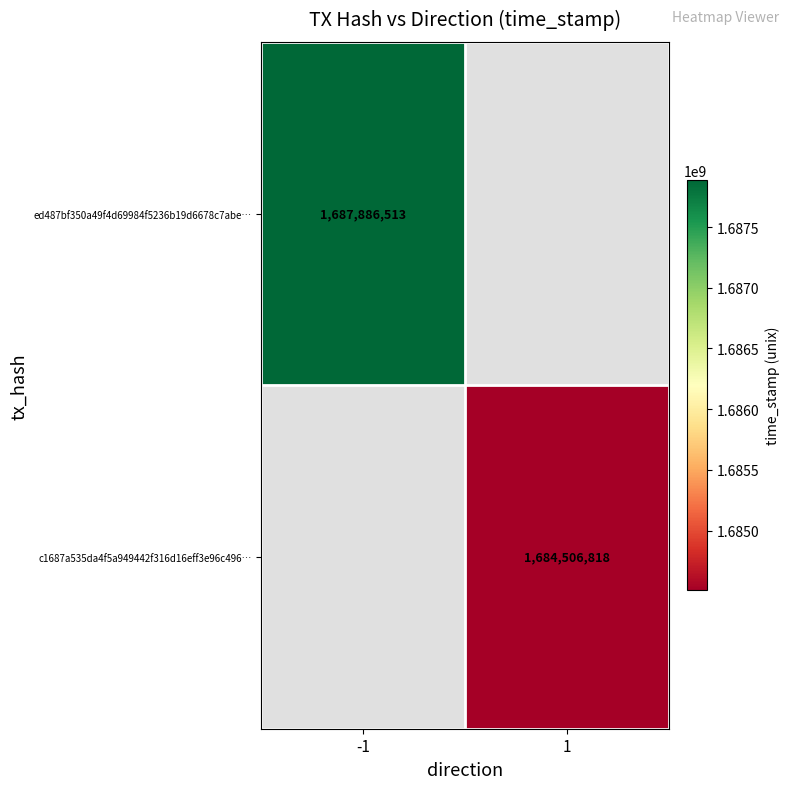

Is it true that ed487bf350a49f4d69984f5236b19d6678c7abe… equals 2375803368 at -1?

False